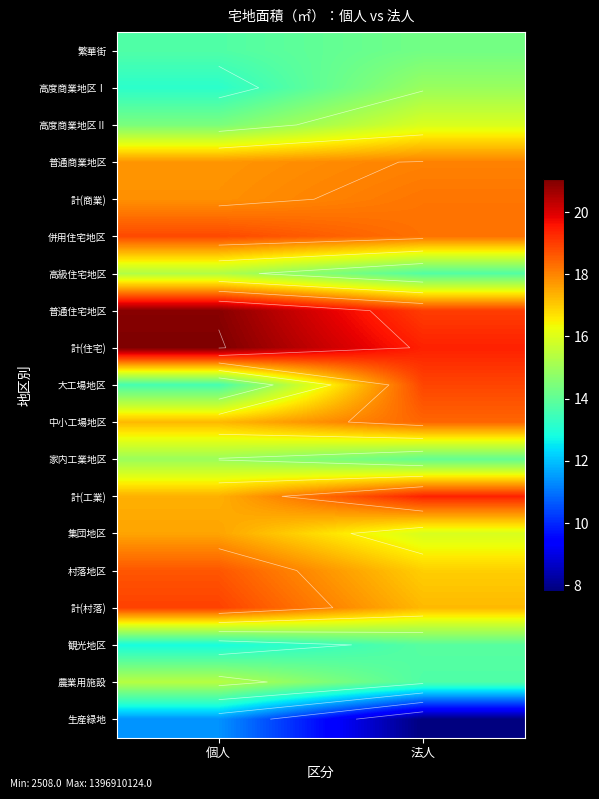

True or false: 併用住宅地区 has a value of 26.8 at 法人.

False